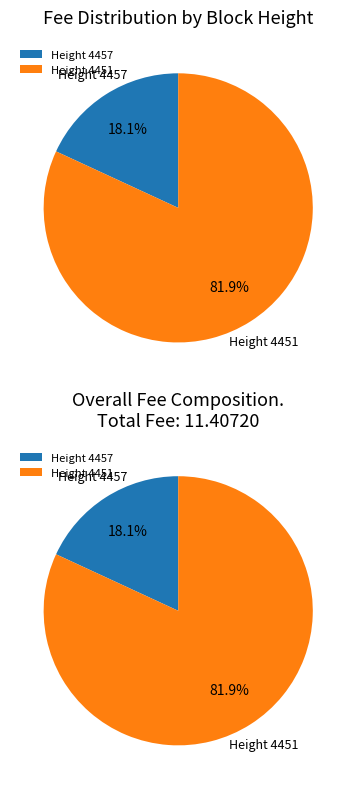

How many segments does this pie chart have?

2